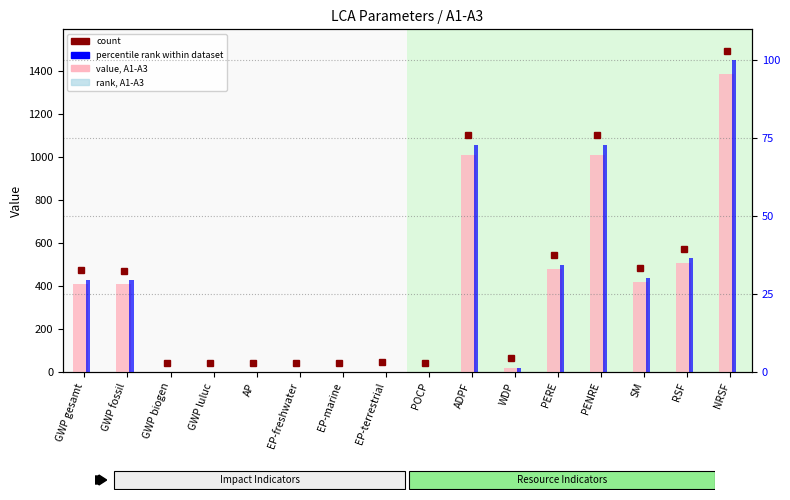

Reading right to left, what are all the values shown in this chart?

value, A1-A3: 1386.5	506.1	419.8	1011.9	477.9	20.1	1011.3	0.5	2.8	0.2	0.1	0.6	0.2	0.4	410.1	410.6
percentile rank within dataset: 100.0	36.5	30.3	73.0	34.5	1.4	72.9	0.0	0.2	0.0	0.0	0.0	0.0	0.0	29.6	29.6